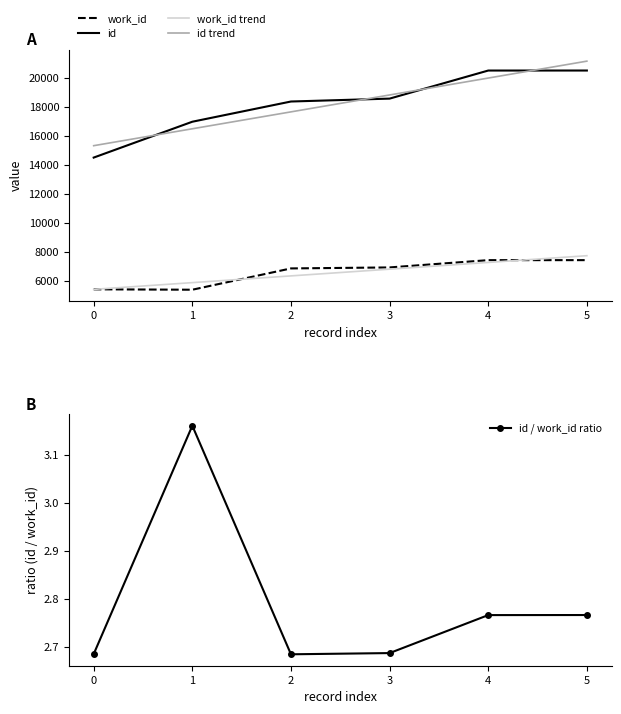

At which label is id / work_id ratio closest to 2?

2